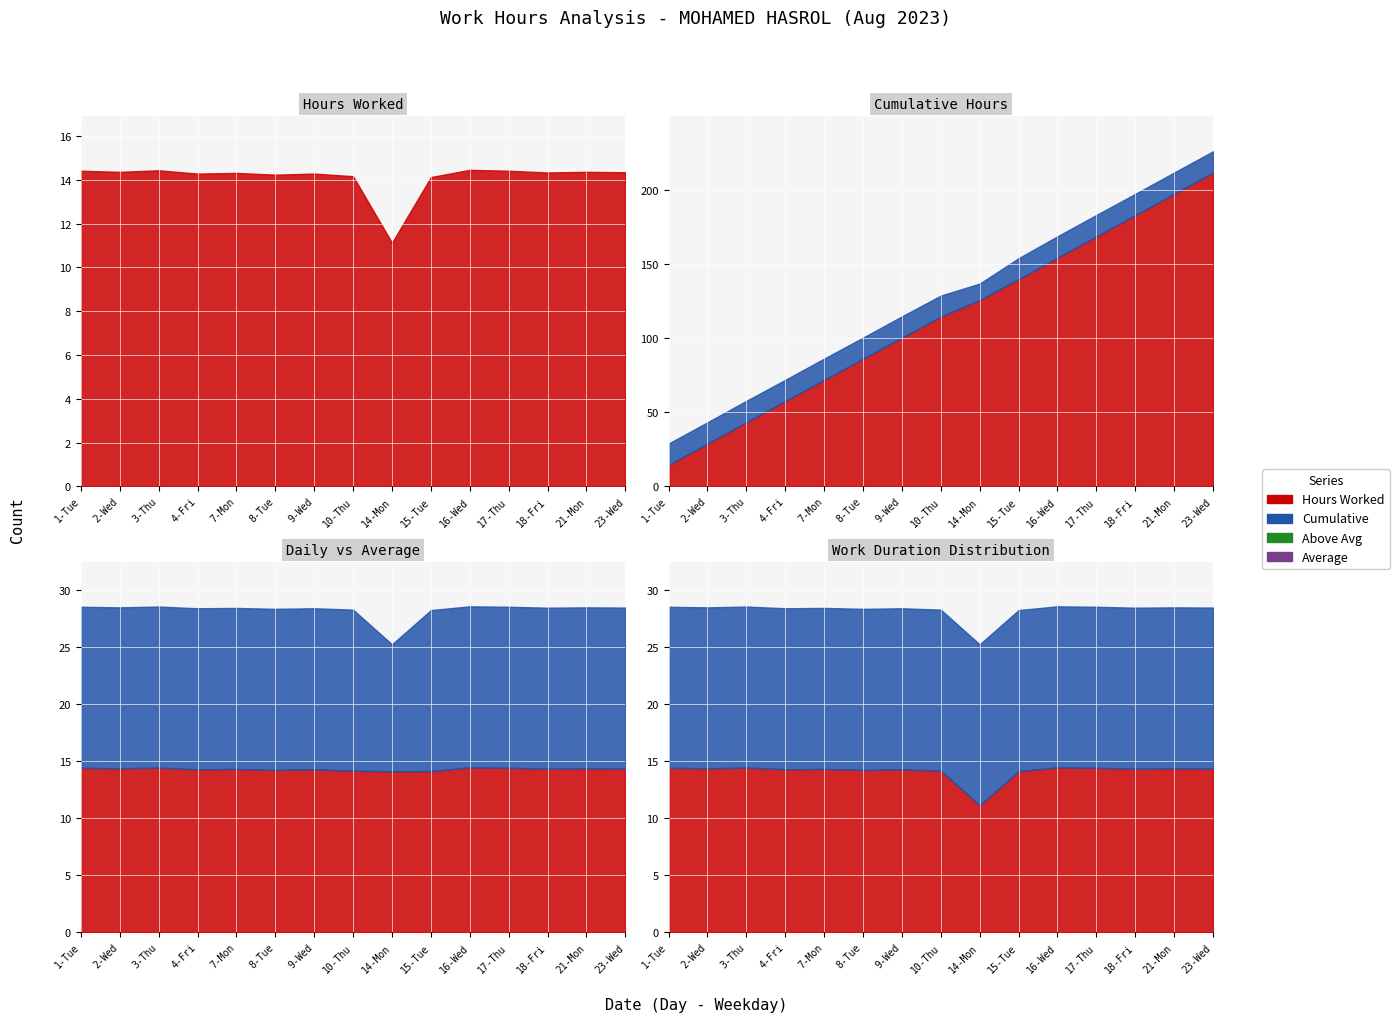

Reading left to right, what are all the values shown in this chart?

14.4	14.4	14.4	14.3	14.3	14.2	14.3	14.2	11.1	14.1	14.5	14.4	14.3	14.4	14.3